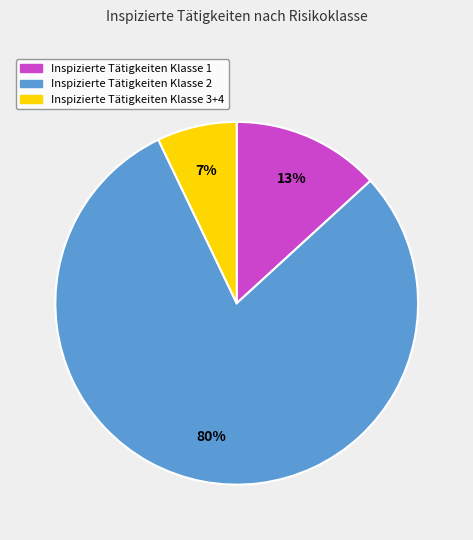

Is there a majority slice in this chart?

Yes